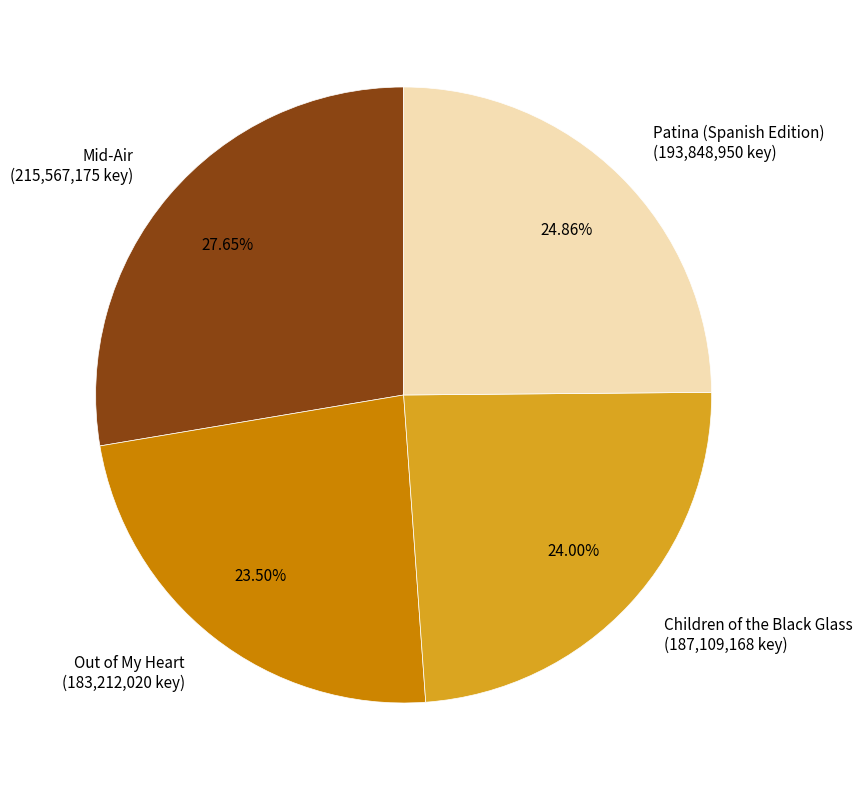

Is there any slice that represents more than half of the pie?

No